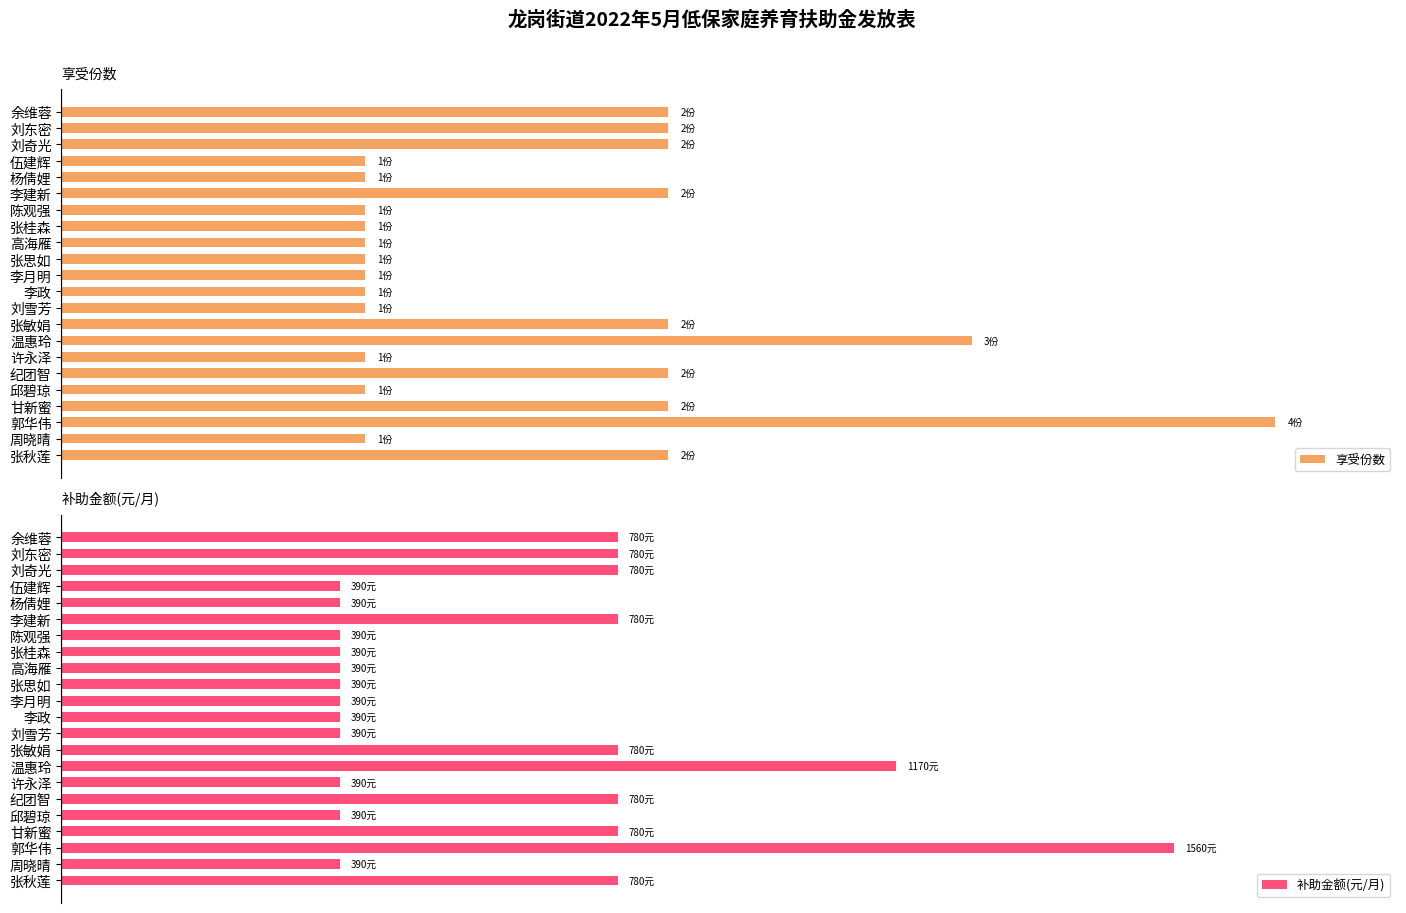

What is the difference between the maximum and minimum values in the 享受份数 series?

75